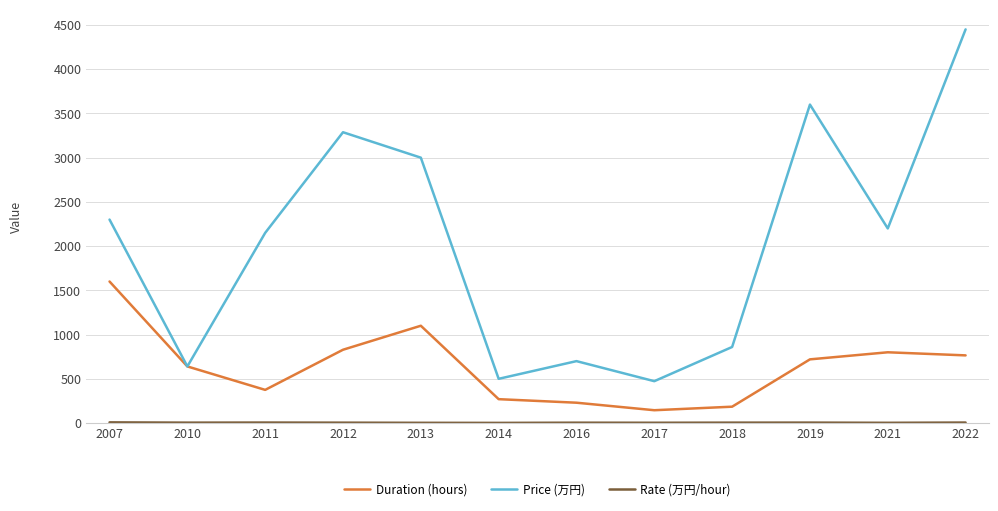

At which label is Price (万円) closest to 2461?

2007